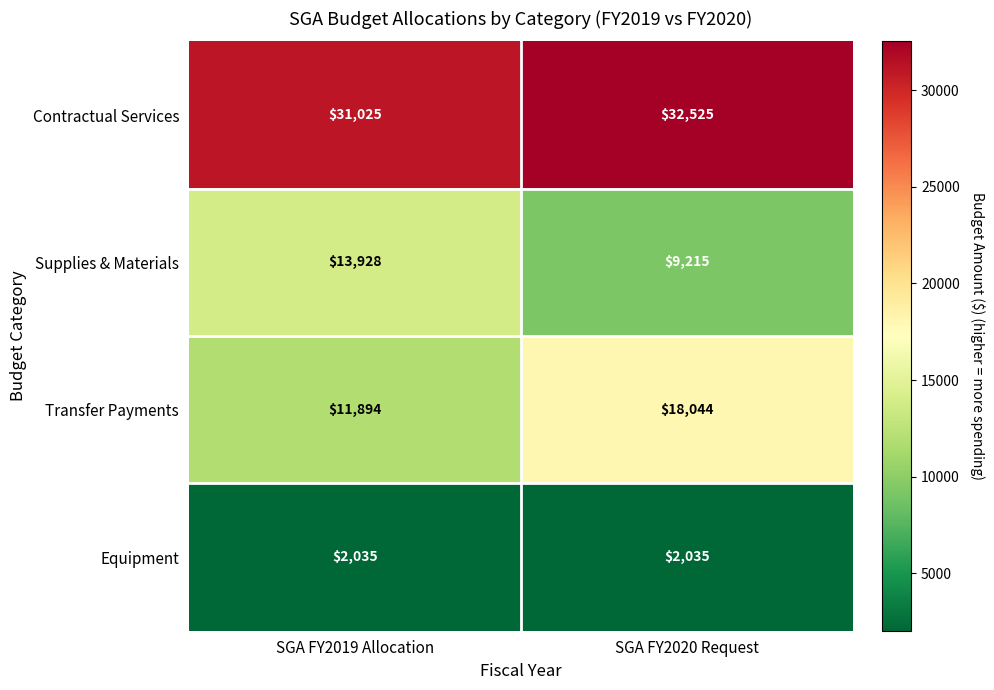

Reading left to right, list all the values displayed in this chart.

Contractual Services: SGA FY2019 Allocation=31025	SGA FY2020 Request=32525
Supplies & Materials: SGA FY2019 Allocation=13928	SGA FY2020 Request=9215
Transfer Payments: SGA FY2019 Allocation=11894	SGA FY2020 Request=18044
Equipment: SGA FY2019 Allocation=2035	SGA FY2020 Request=2035